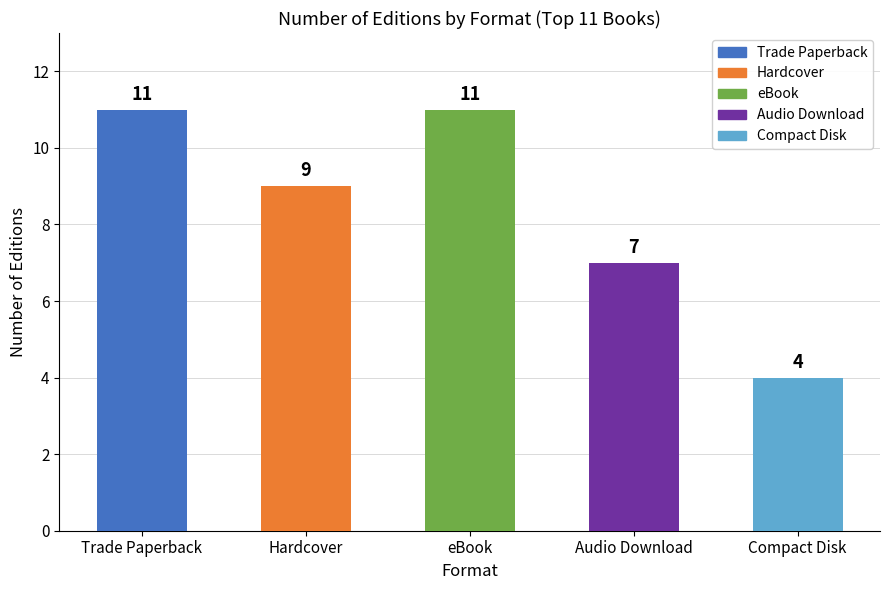

What is the smallest value displayed?

4